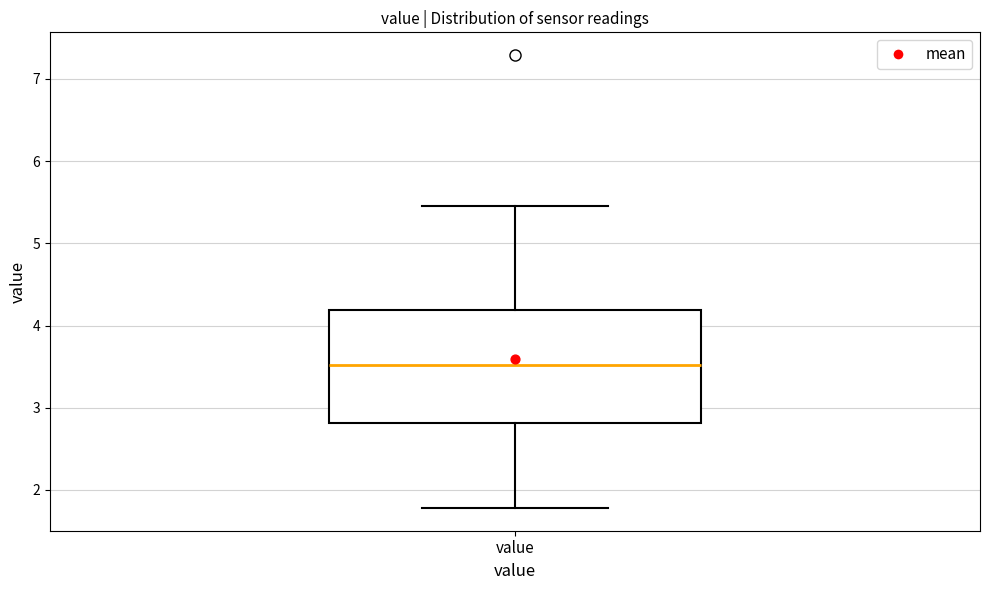

Read this box plot against the y-axis: the position of the median line, the range covered by the box, and the ends of both whiskers. The values are not printed on the chart, so give them approximately, as read against the axis.

median 3.5, box 2.8 to 4.2, whiskers 1.8 to 5.5